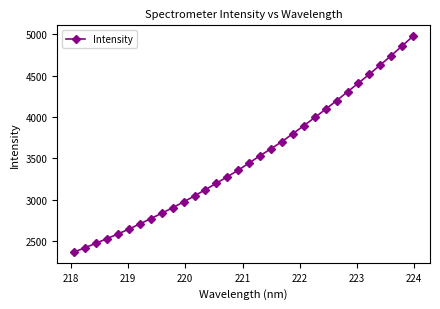

What is the greatest value displayed?

4976.9